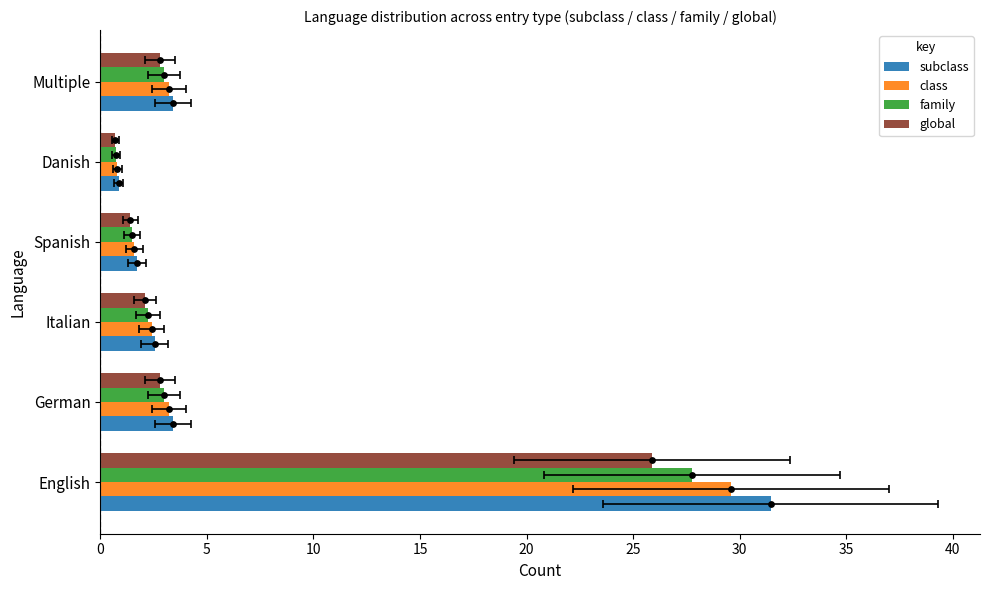

Which series contains the highest Y value?

subclass